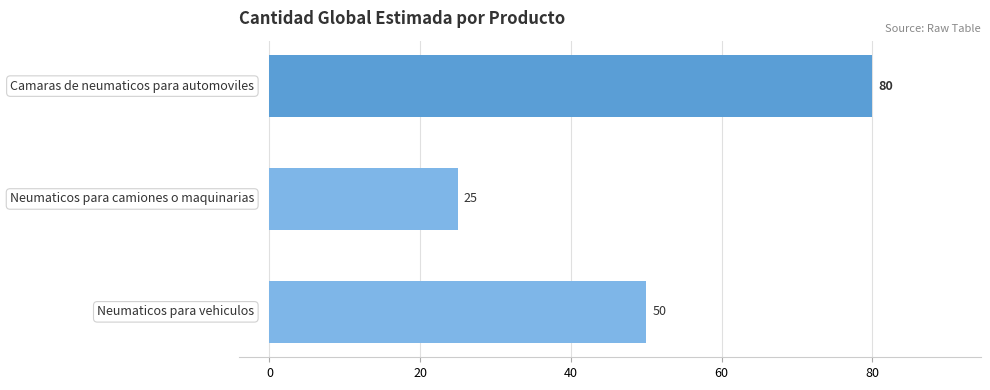

What is the value of the 3rd bar from the top?

50